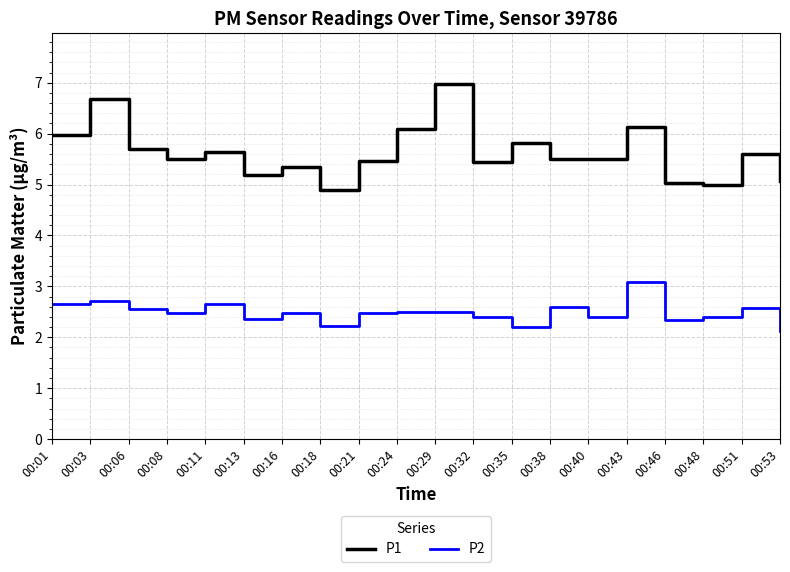

True or false: P2 has a value of 1.3 at 00:40.

False